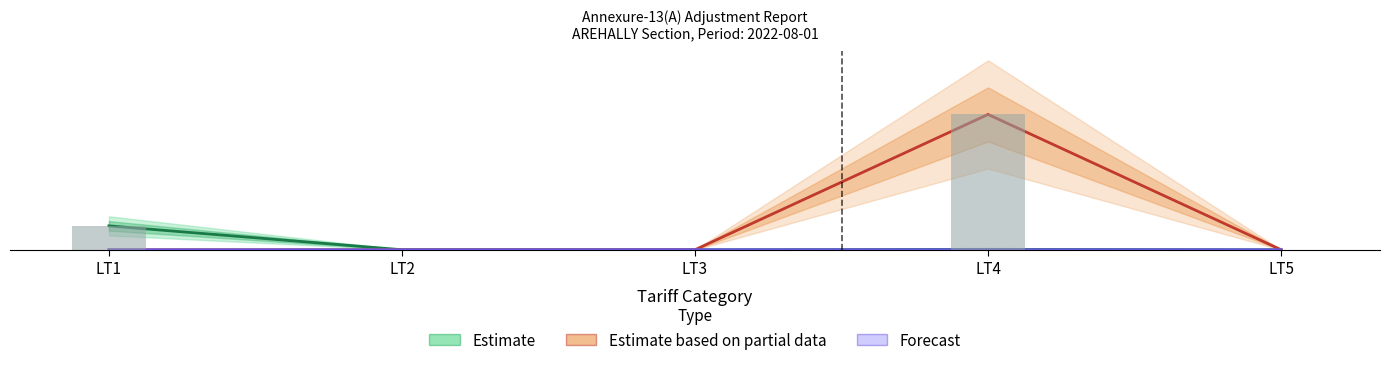

List the series in order of their overall mean, highest first.

Estimate based on partial data, Estimate, Forecast